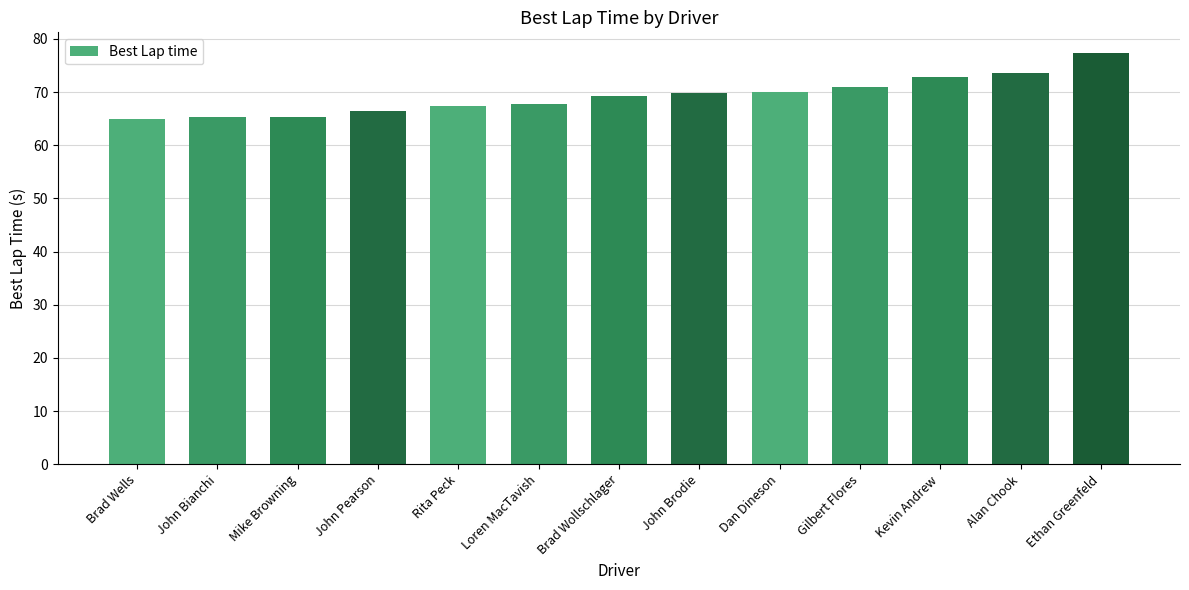

Which label corresponds to the largest value in the chart?

Ethan Greenfeld